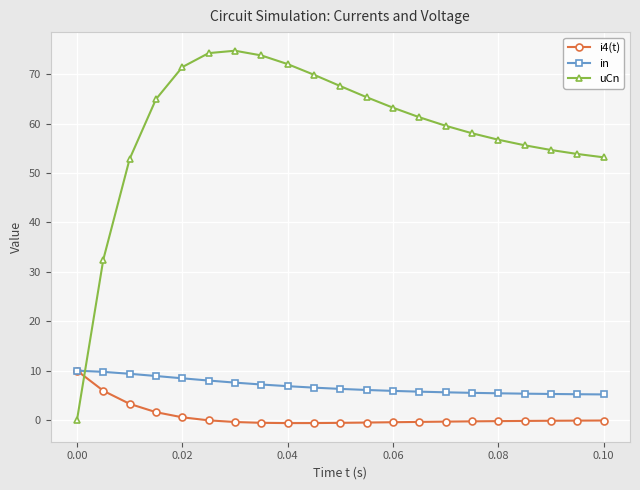

Which series has the largest range (max minus min)?

uCn